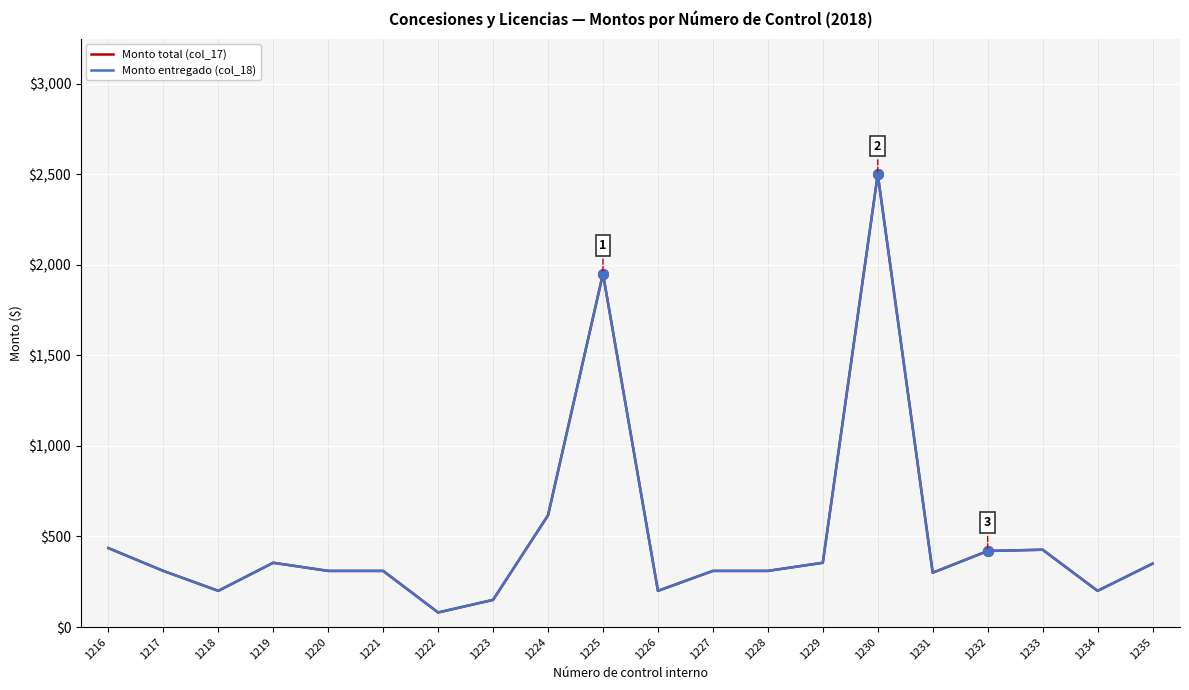

True or false: Monto total (col_17) has a value of 427.0 at 1233.

True